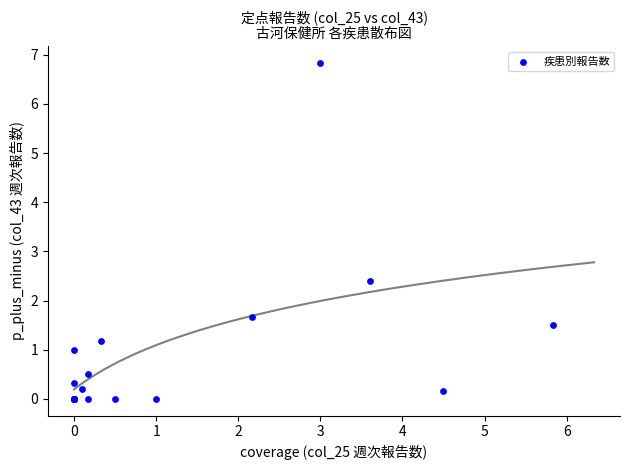

What Y value in the scatter plot is closest to 3?

2.4